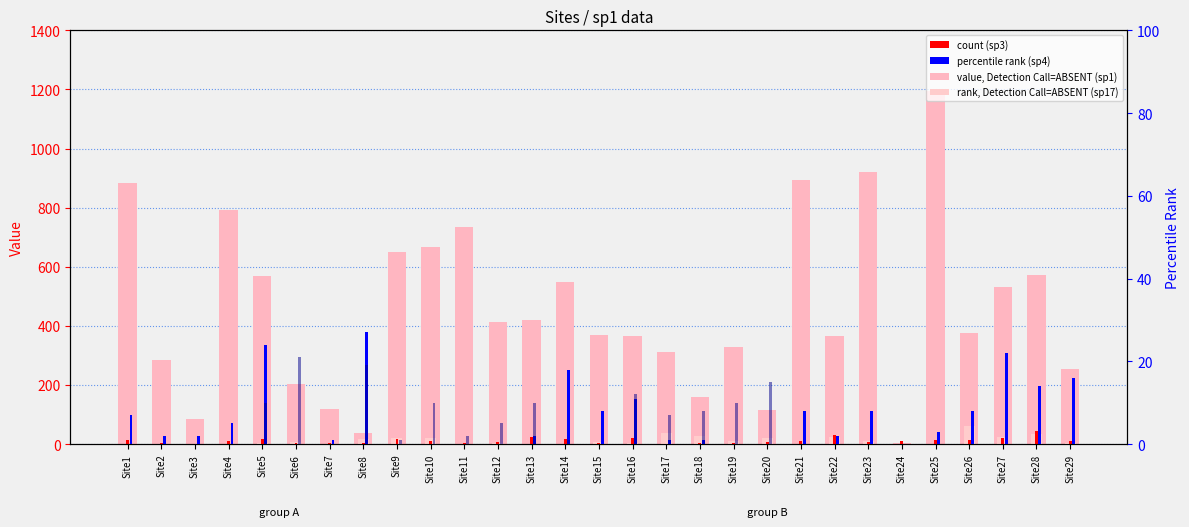

What is the value of the sp3 (count) bar at the 4th from the left?

9